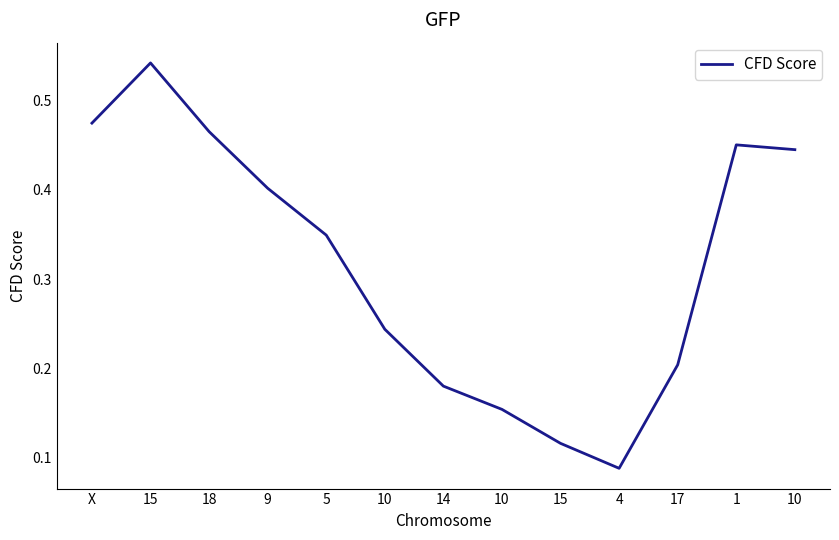

How many lines are shown in the chart?

1